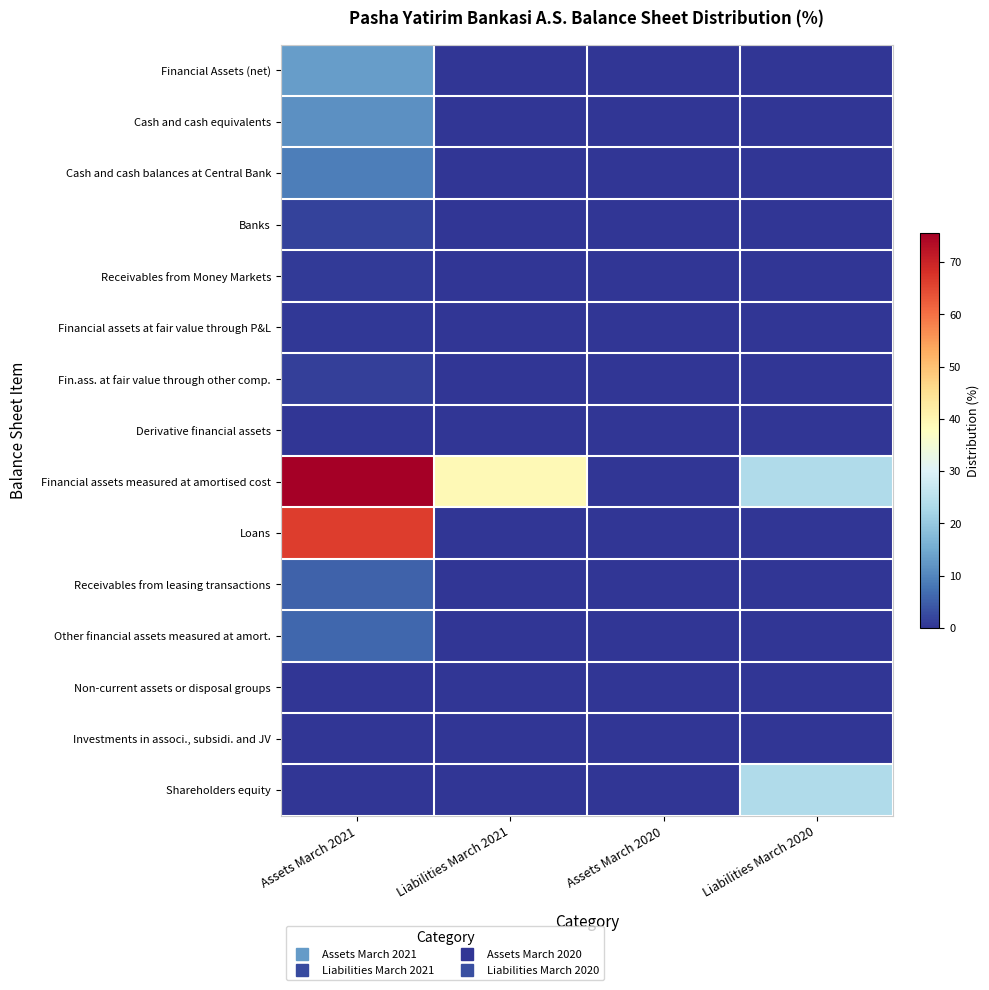

Rank the series by their maximum value, from lowest to highest.

Non-current assets or disposal groups, Investments in associ., subsidi. and JV, Derivative financial assets, Financial assets at fair value through P&L, Receivables from Money Markets, Fin.ass. at fair value through other comp., Banks, Receivables from leasing transactions, Other financial assets measured at amort., Cash and cash balances at Central Bank, Cash and cash equivalents, Financial Assets (net), Shareholders equity, Loans, Financial assets measured at amortised cost